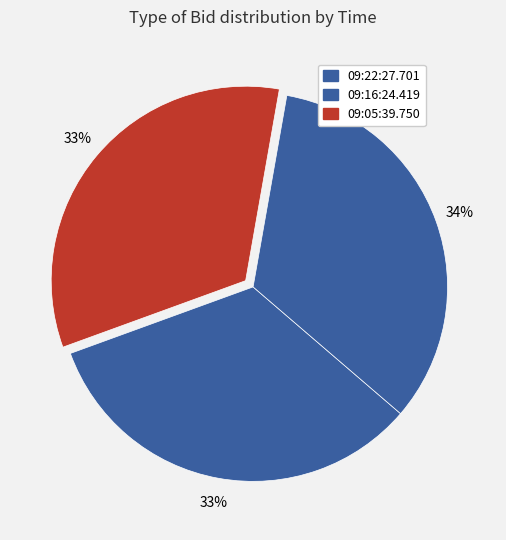

Does any single category account for the majority?

No